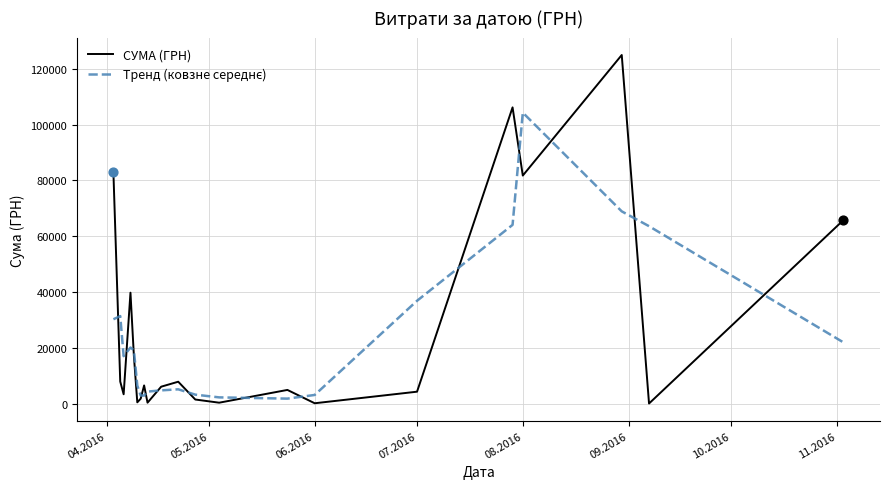

Which series has the widest spread of values?

СУМА (ГРН)